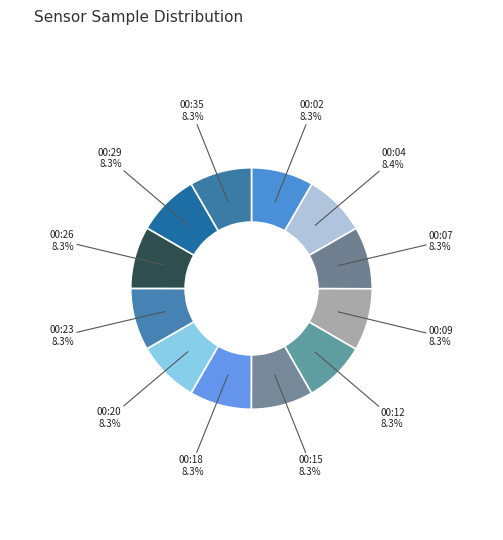

What is the smallest slice in the pie chart?

00:15